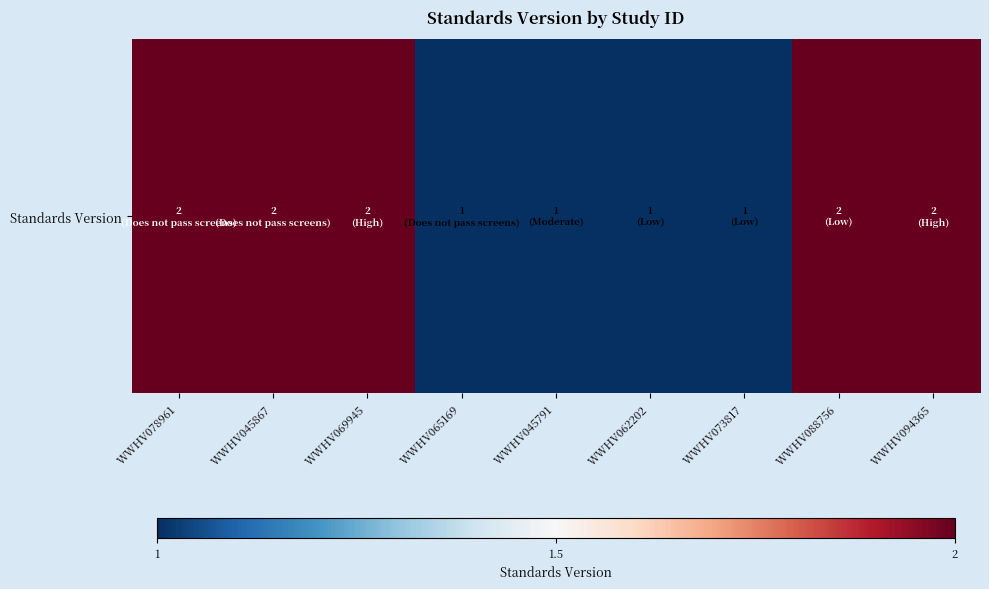

Which category has the lowest value across all series?

WWHV065169